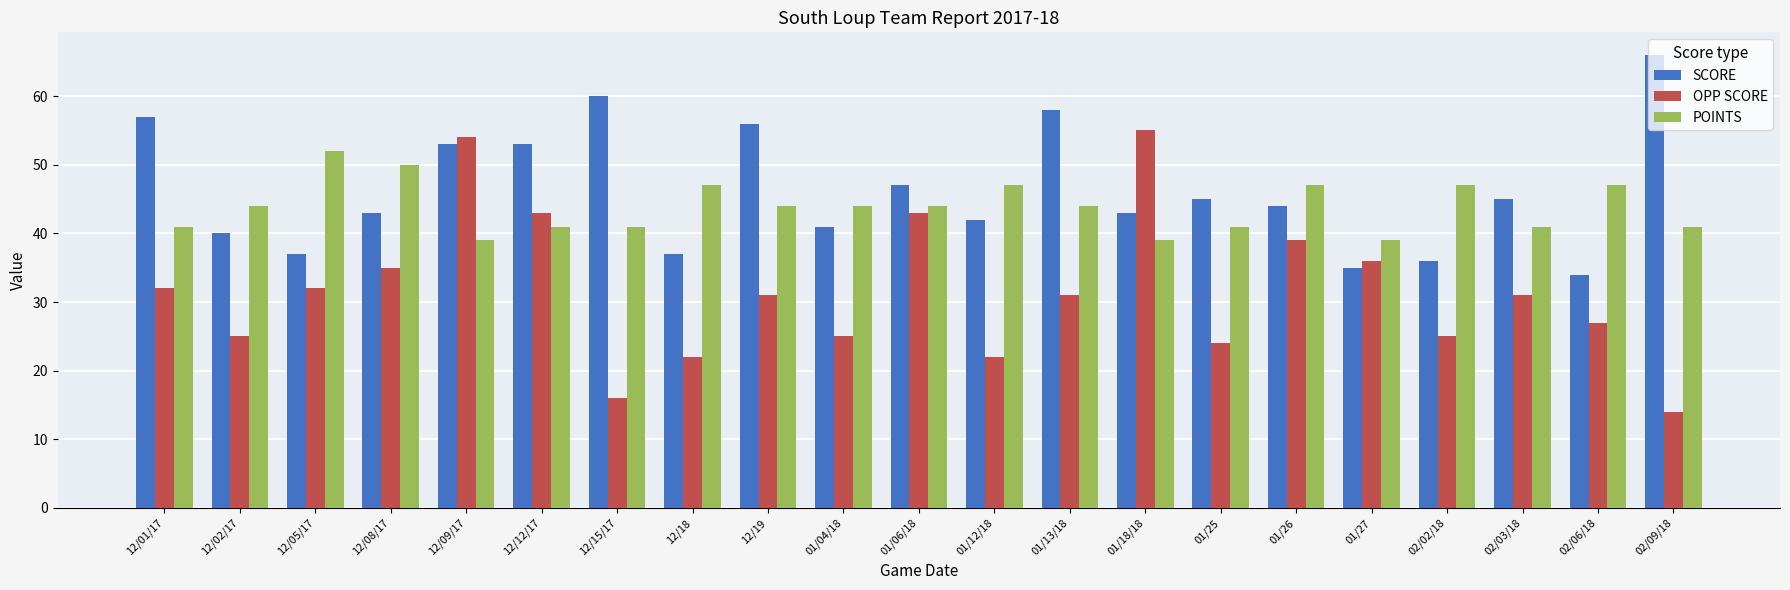

How many POINTS values are between 41 and 47?

16